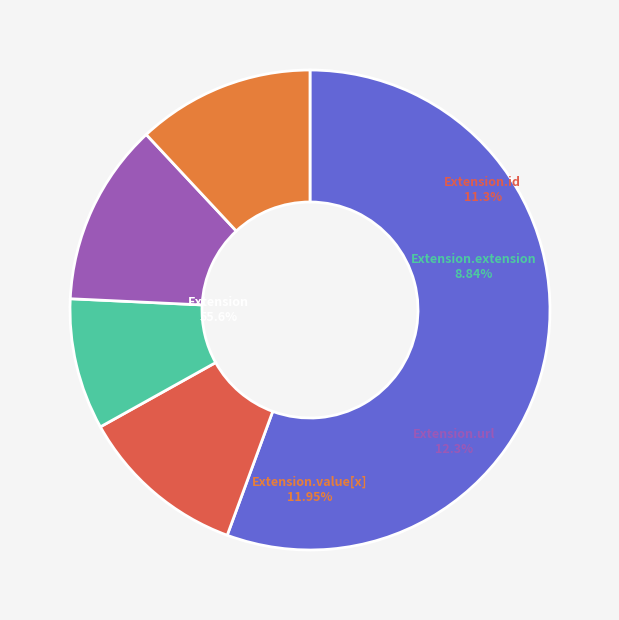

Is it true that Extension.extension is 1% of the pie?

False